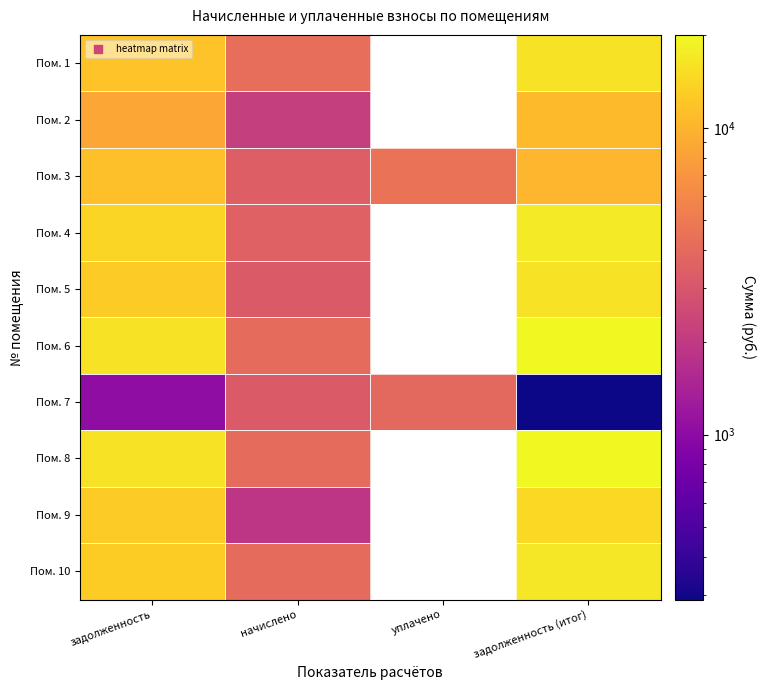

How many values in the Пом. 8 series exceed 20090?

1